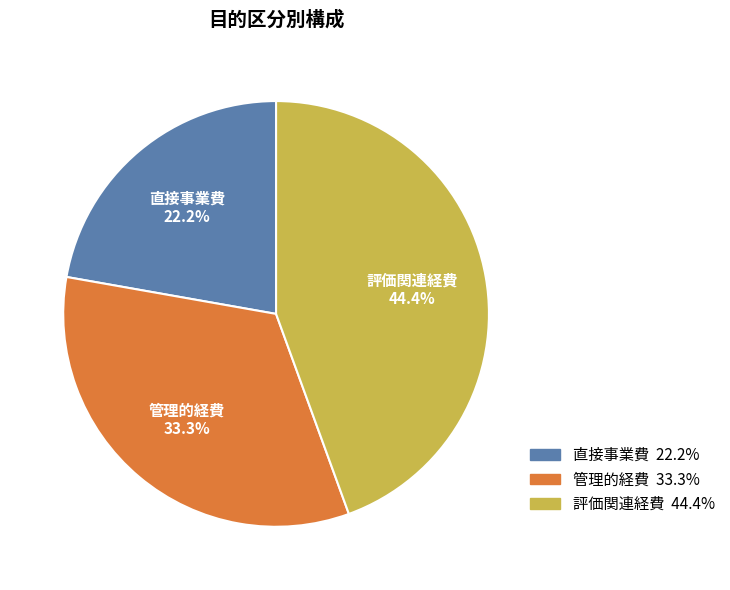

Approximately how many times larger is the value at 評価関連経費 compared to 管理的経費?

1.3